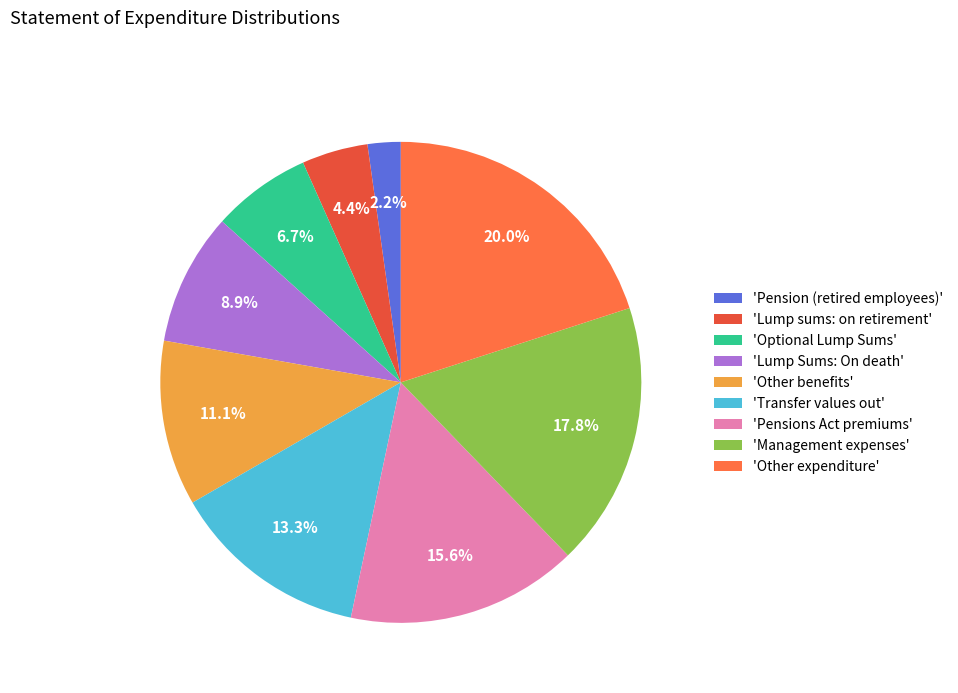

Is there a majority slice in this chart?

No